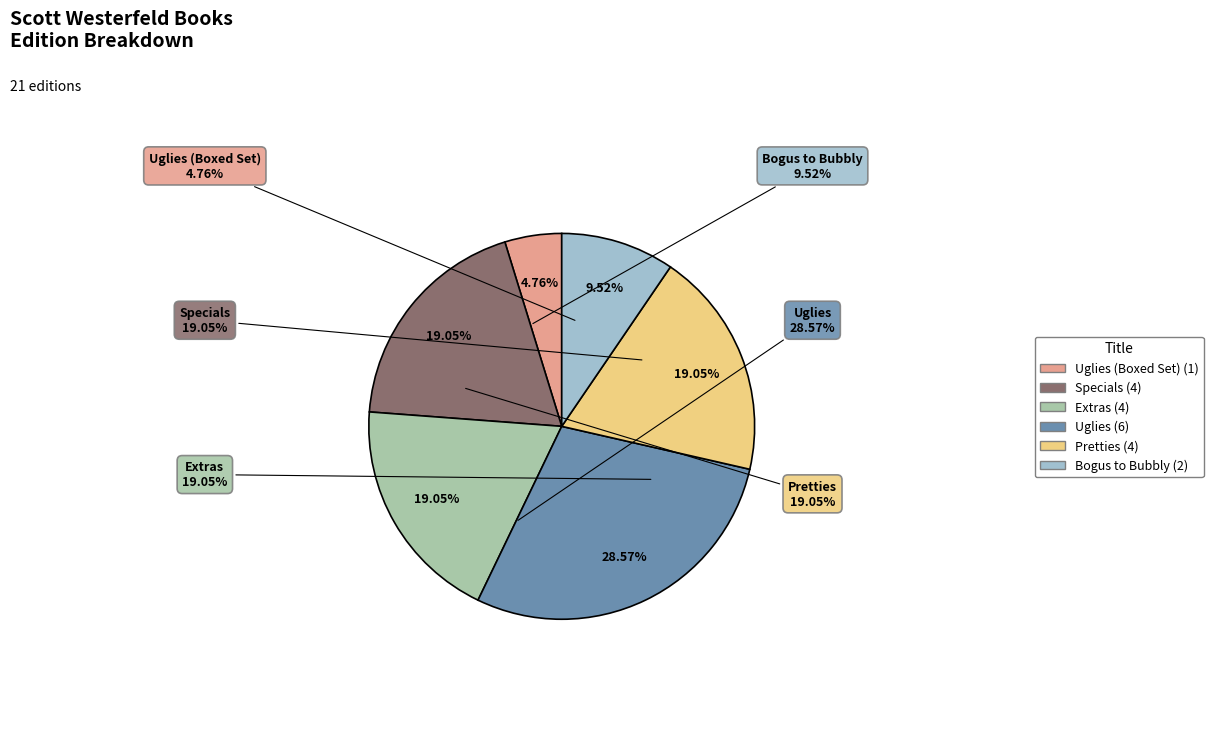

Between Uglies and Bogus to Bubbly, which is larger?

Uglies